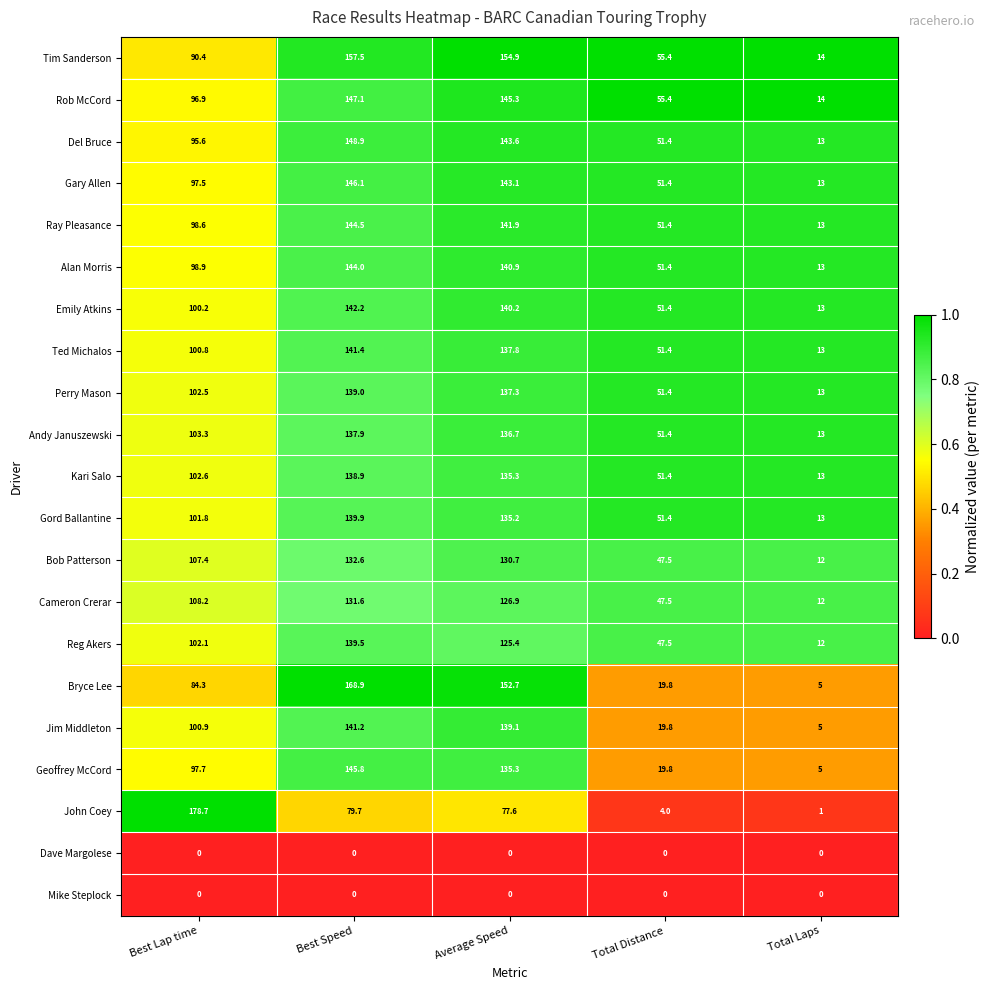

What is the difference between the highest and lowest values at Total Laps?

14.0